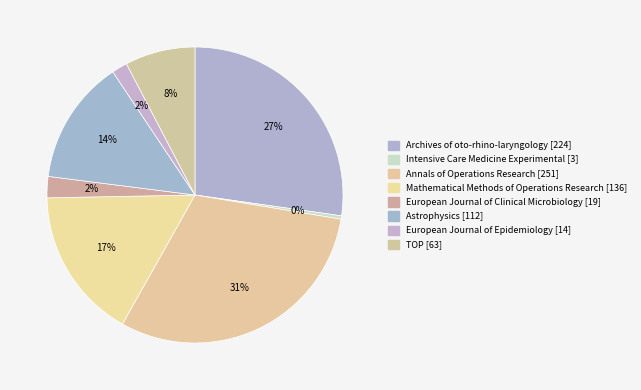

To the nearest percent, what percentage of the pie is Annals of Operations Research?

31%